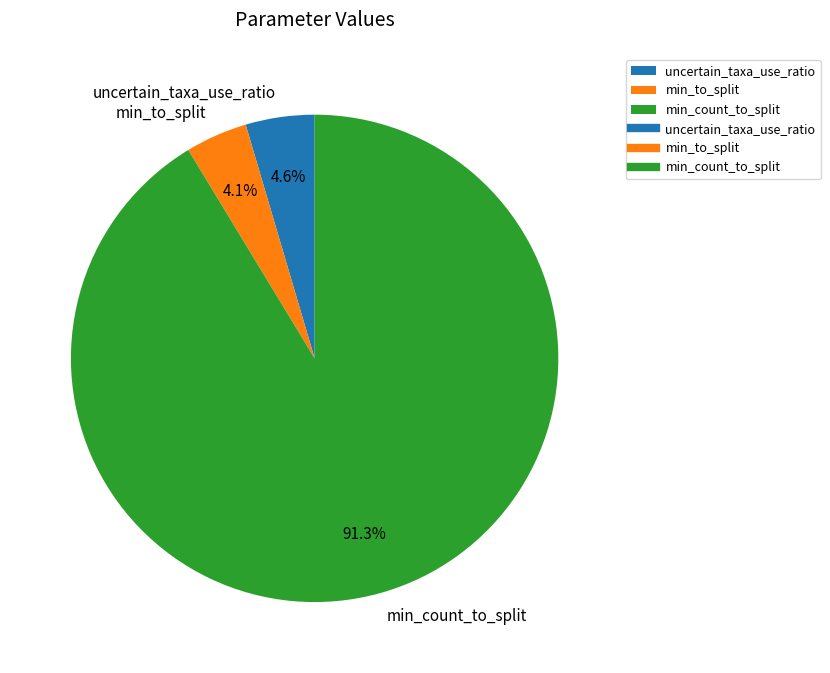

How many segments does this pie chart have?

3